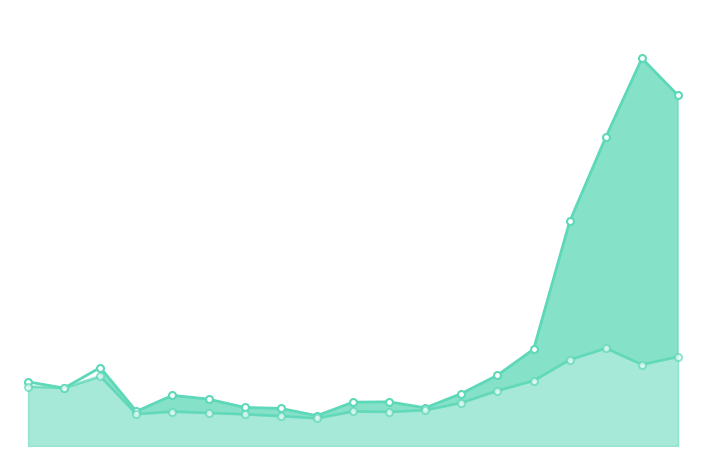

What is the average value of the 정보 기술 series?

6.6